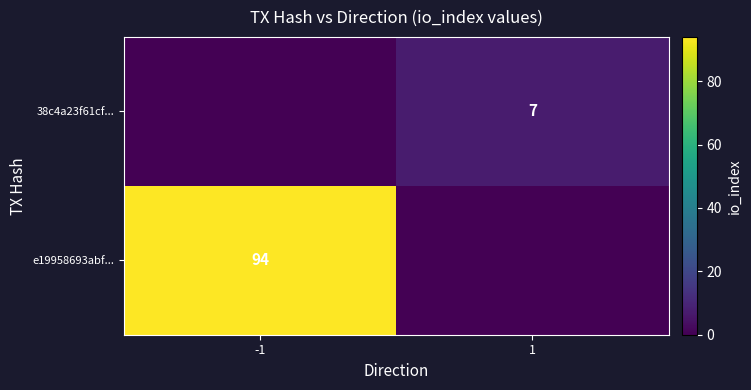

What is the spread (max minus min) of values at -1?

94